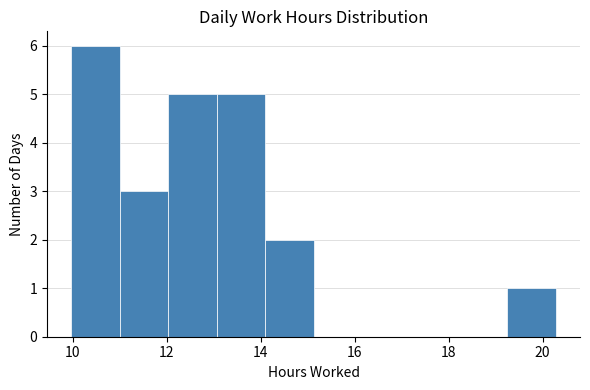

How tall is the bar that spans 13.0 to 14.0 on the x-axis? Neither the bar edges nor the heights are printed on the chart, so give them approximately, as read against the axes.

5